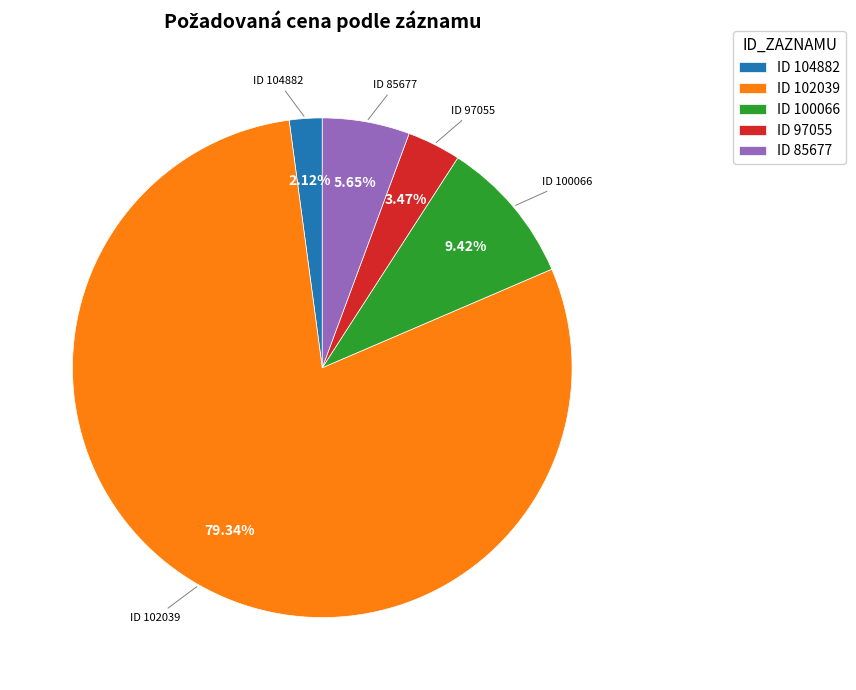

To the nearest percent, what is the average slice percentage?

20%